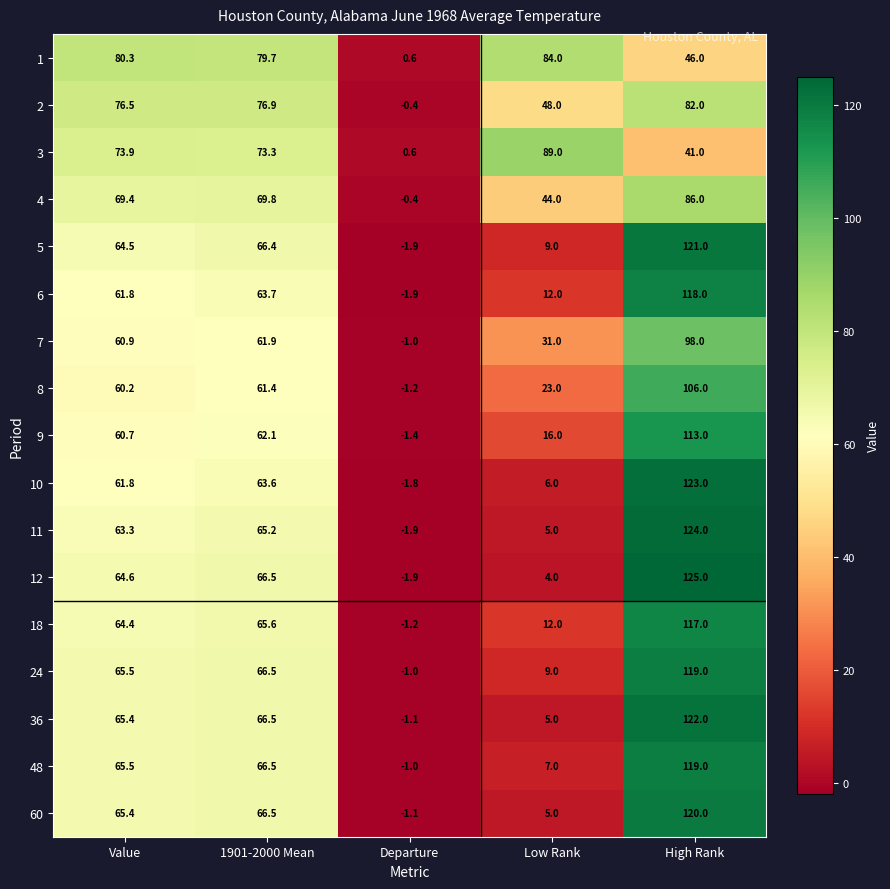

Which series has the largest total across all categories?

1